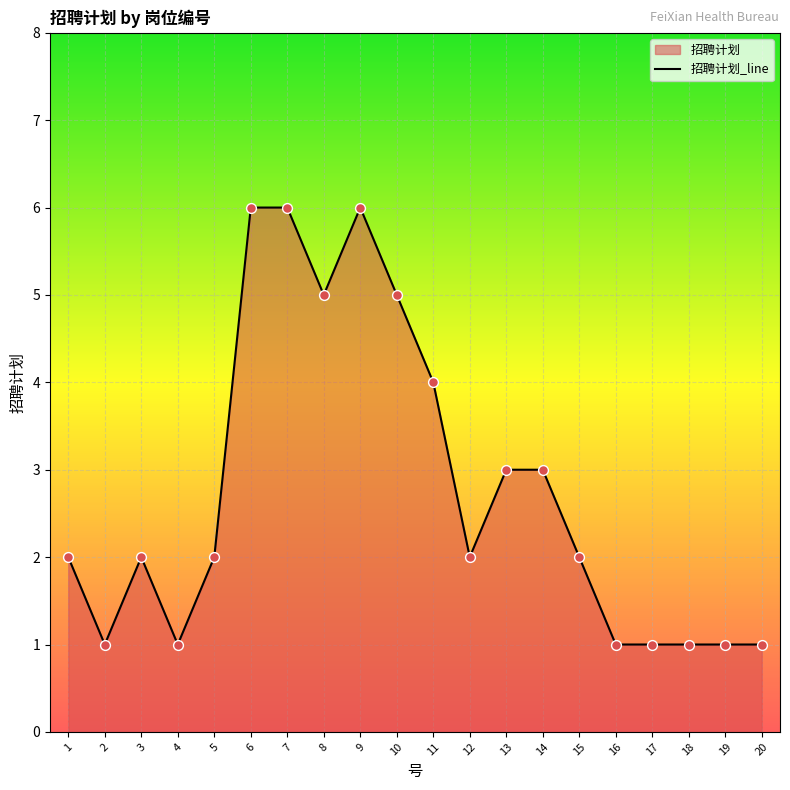

What is the change in value from 3 to 14?

+1